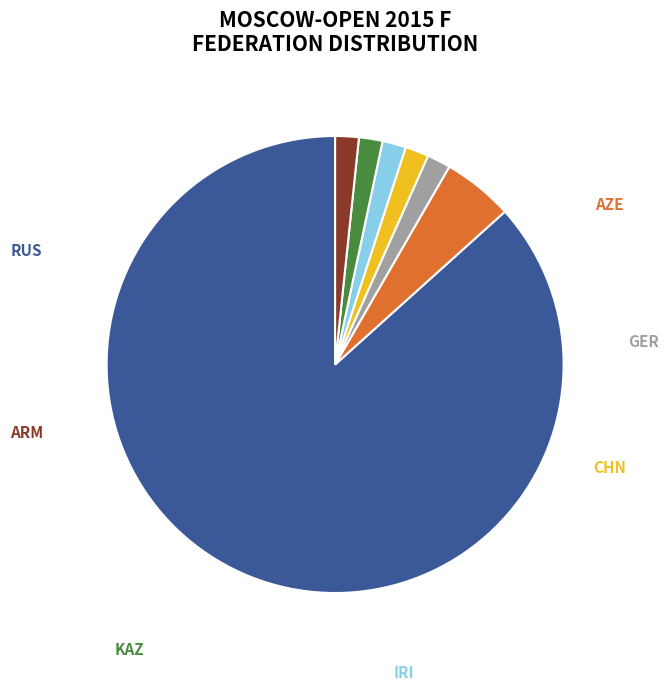

Which category has the smallest portion of the pie?

CHN